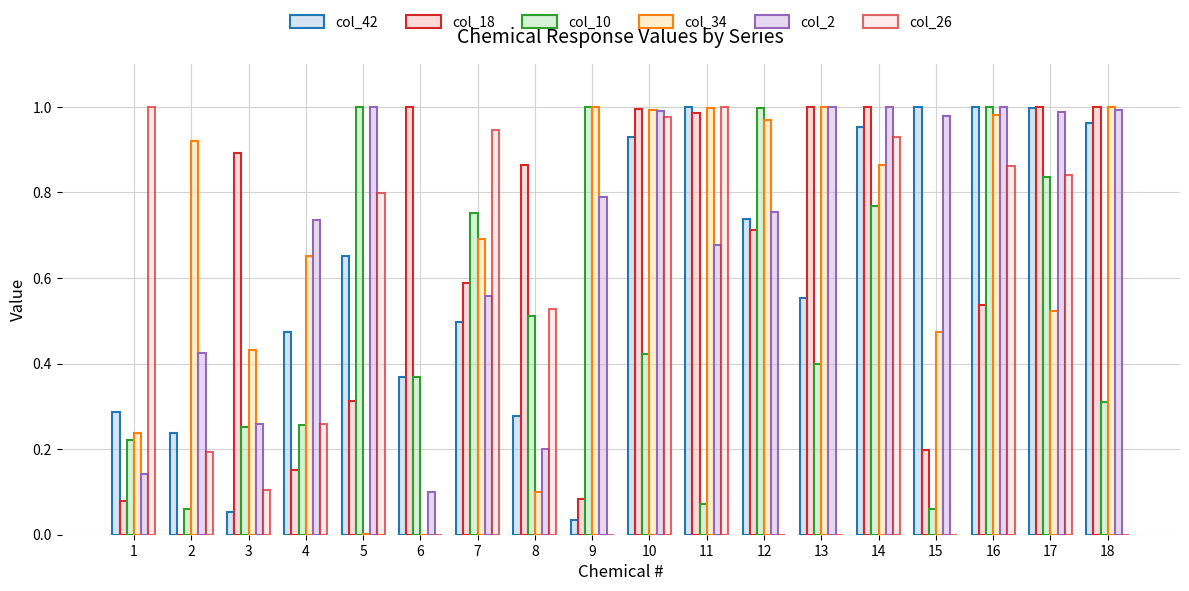

Which label corresponds to the largest value in the chart?

11